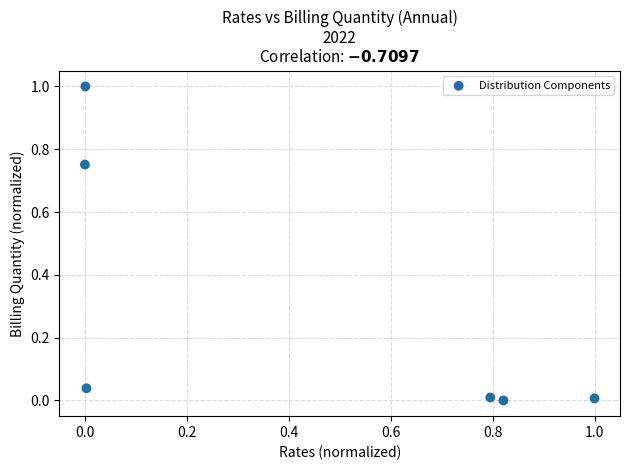

What is the range of Y values (max minus min)?

1.0